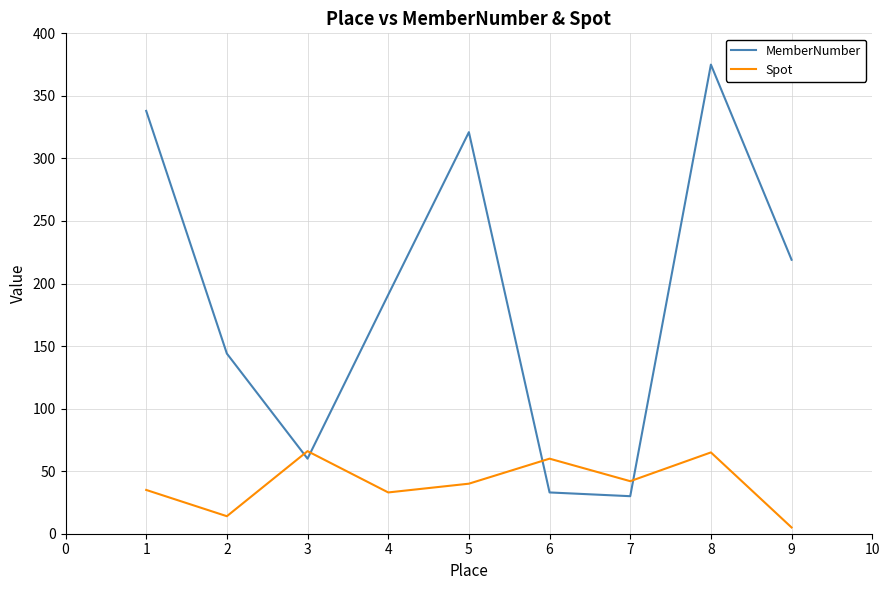

Where is the first local minimum for MemberNumber?

3